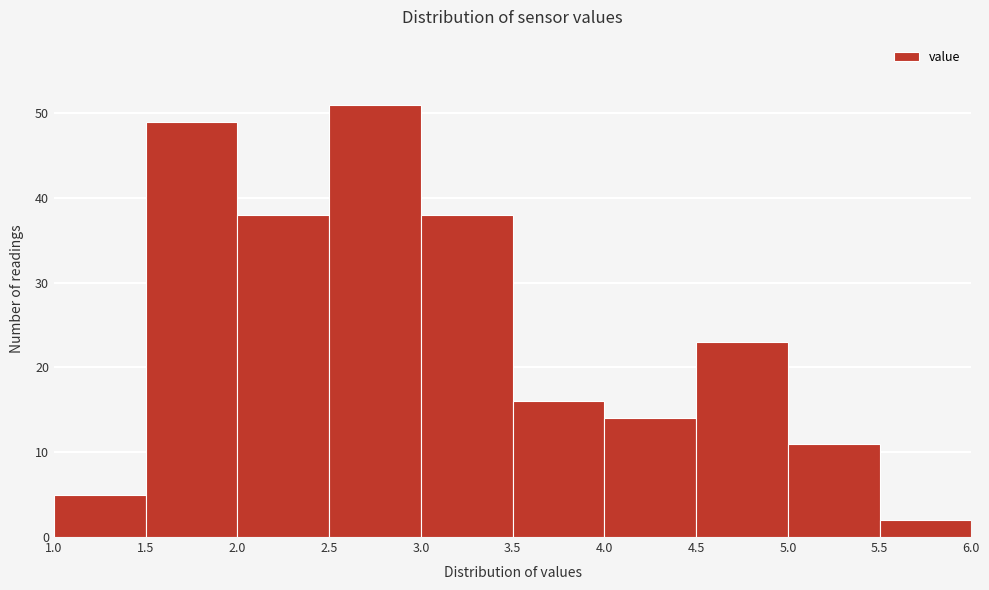

Reading left to right, list every bar in this chart as the range it spans on the x-axis followed by its height. The values are not printed on the chart, so give them approximately, as read against the axis.

1.0 to 1.5: 5
1.5 to 2.0: 49
2.0 to 2.5: 38
2.5 to 3.0: 51
3.0 to 3.5: 38
3.5 to 4.0: 16
4.0 to 4.5: 14
4.5 to 5.0: 23
5.0 to 5.5: 11
5.5 to 6.0: 2